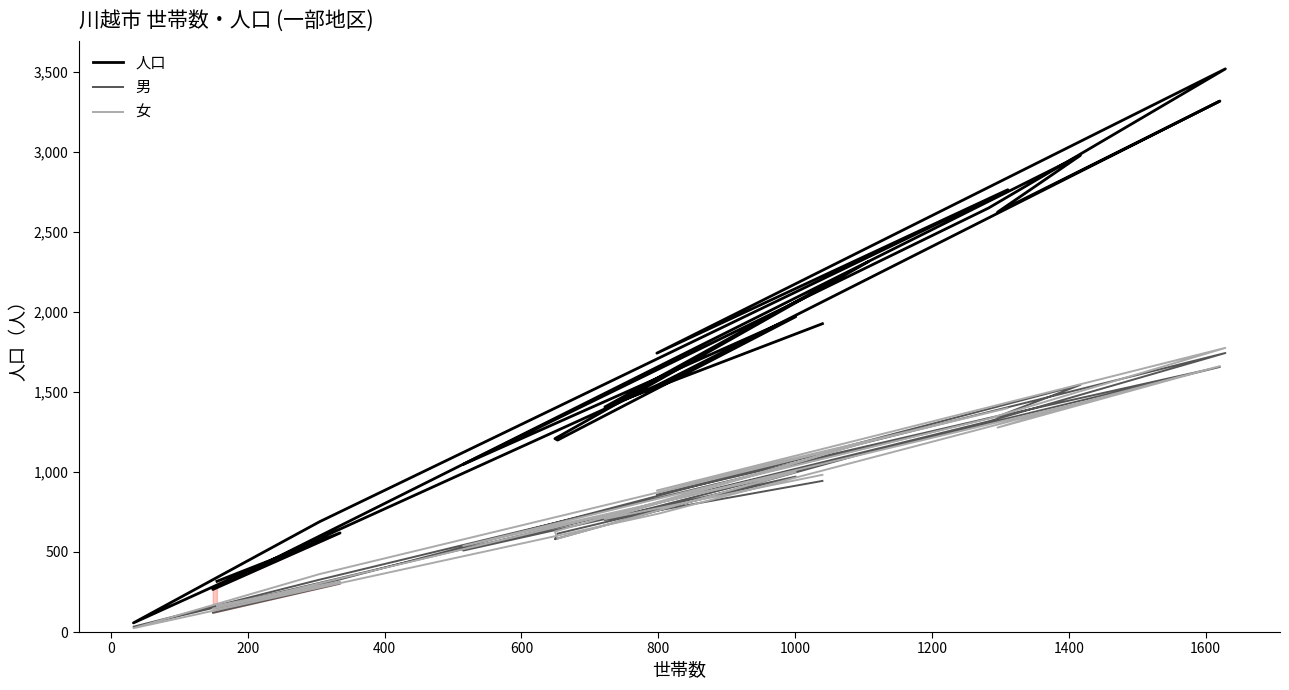

True or false: 女 has more than 1 points higher than both neighbors.

True